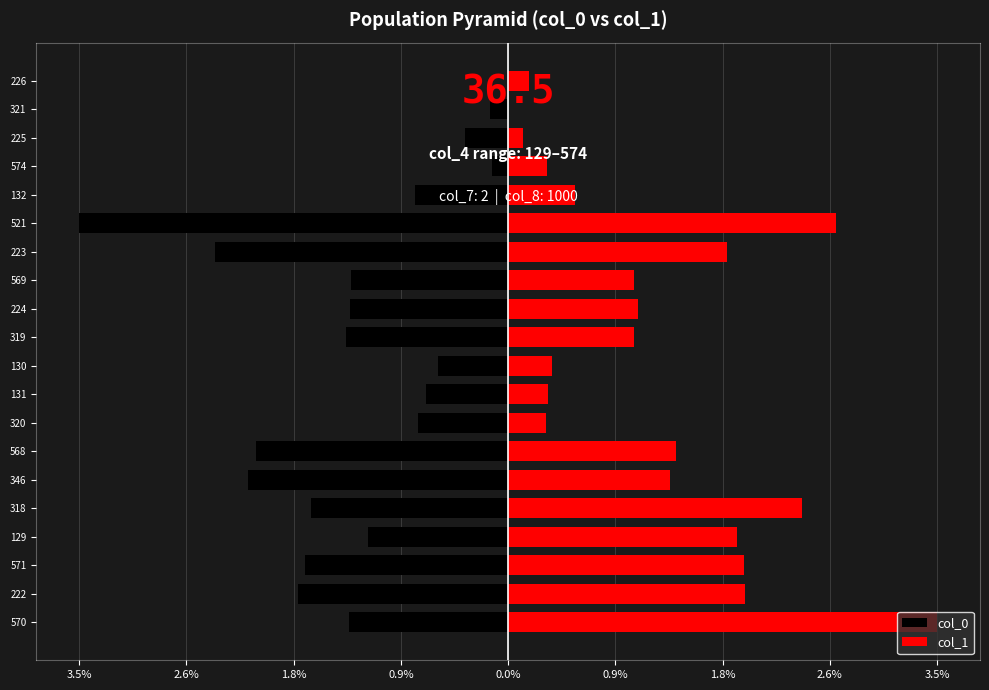

How many groups of bars are there?

20